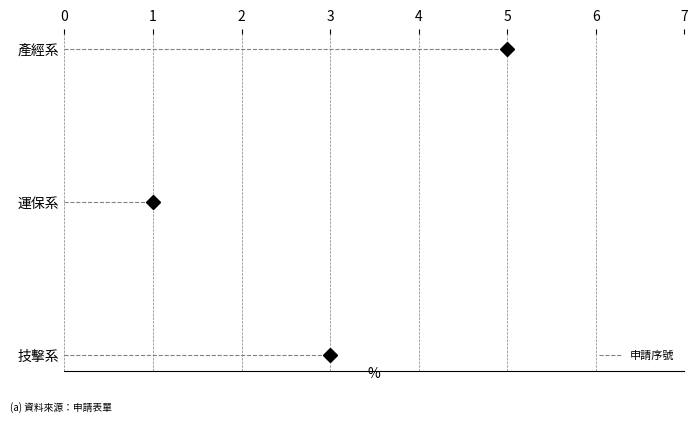

Between 產經系 and 運保系, which is larger?

產經系